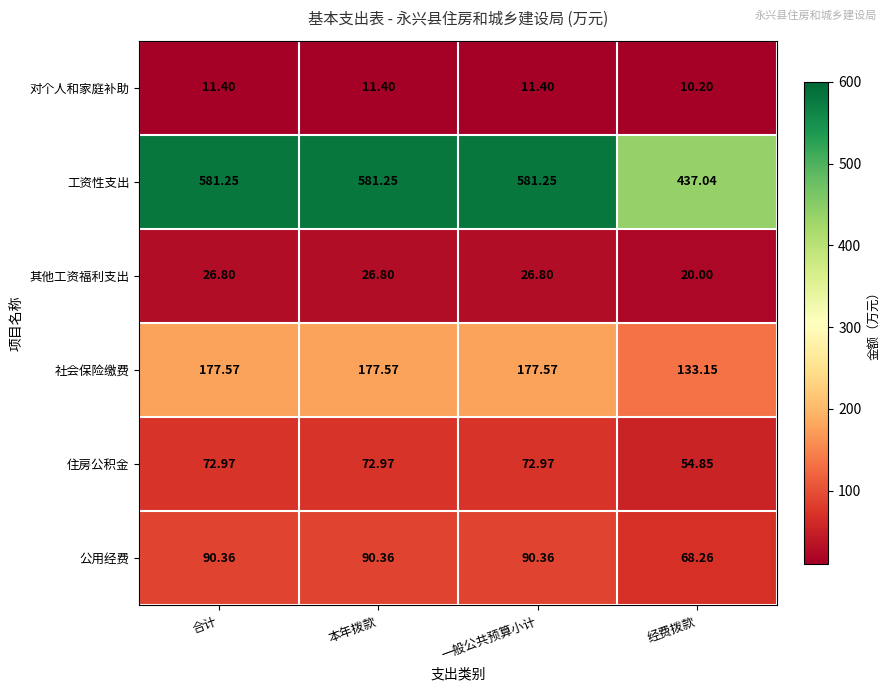

List the series in order of their peak value, highest first.

工资性支出, 社会保险缴费, 公用经费, 住房公积金, 其他工资福利支出, 对个人和家庭补助